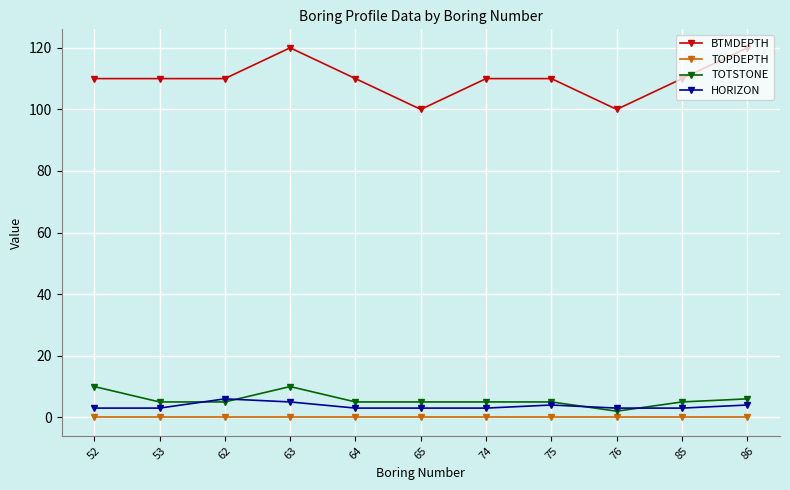

Reading left to right, what are all the values shown in this chart?

BTMDEPTH: 52=110	53=110	62=110	63=120	64=110	65=100	74=110	75=110	76=100	85=110	86=120
TOPDEPTH: 52=0	53=0	62=0	63=0	64=0	65=0	74=0	75=0	76=0	85=0	86=0
TOTSTONE: 52=10	53=5	62=5	63=10	64=5	65=5	74=5	75=5	76=2	85=5	86=6
HORIZON: 52=3	53=3	62=6	63=5	64=3	65=3	74=3	75=4	76=3	85=3	86=4